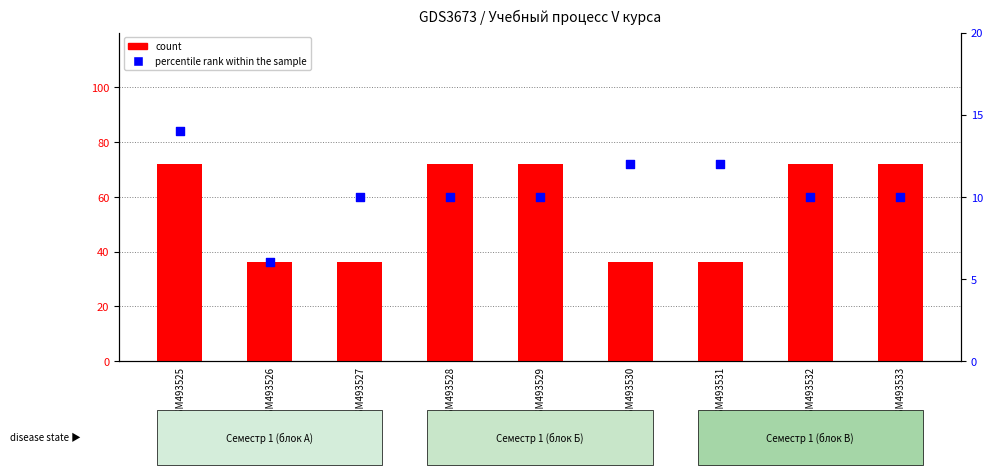

Which series has the widest spread of Y values?

count